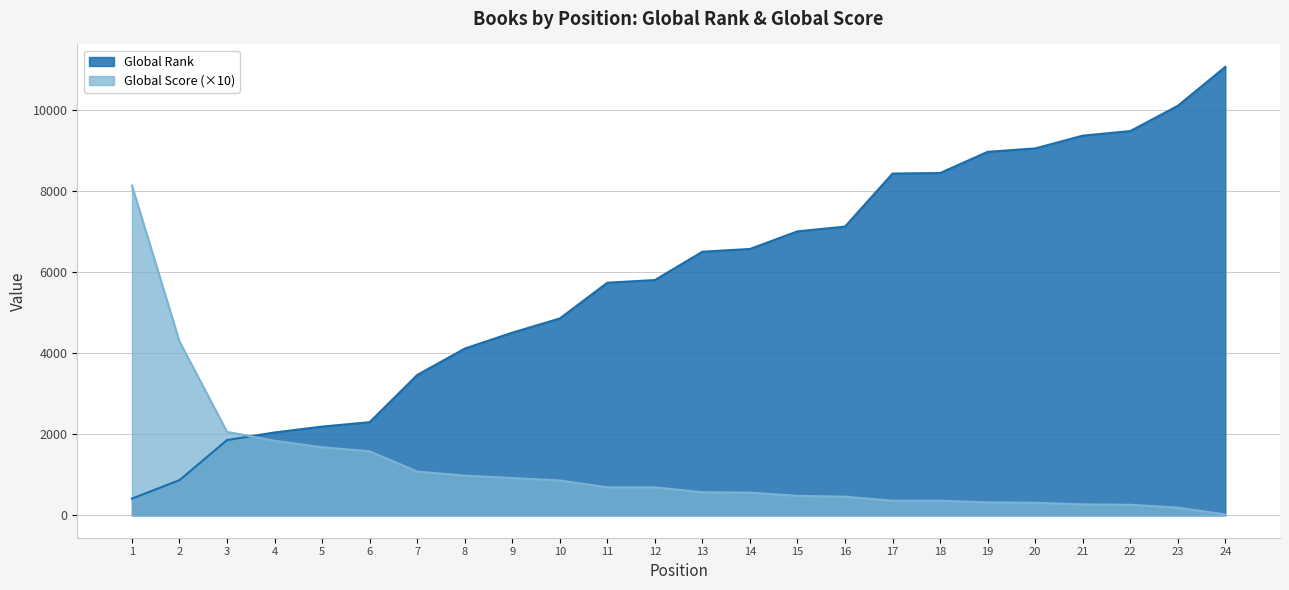

Which series ends up on top after the final intersection of Global Score and Global Rank?

Global Rank